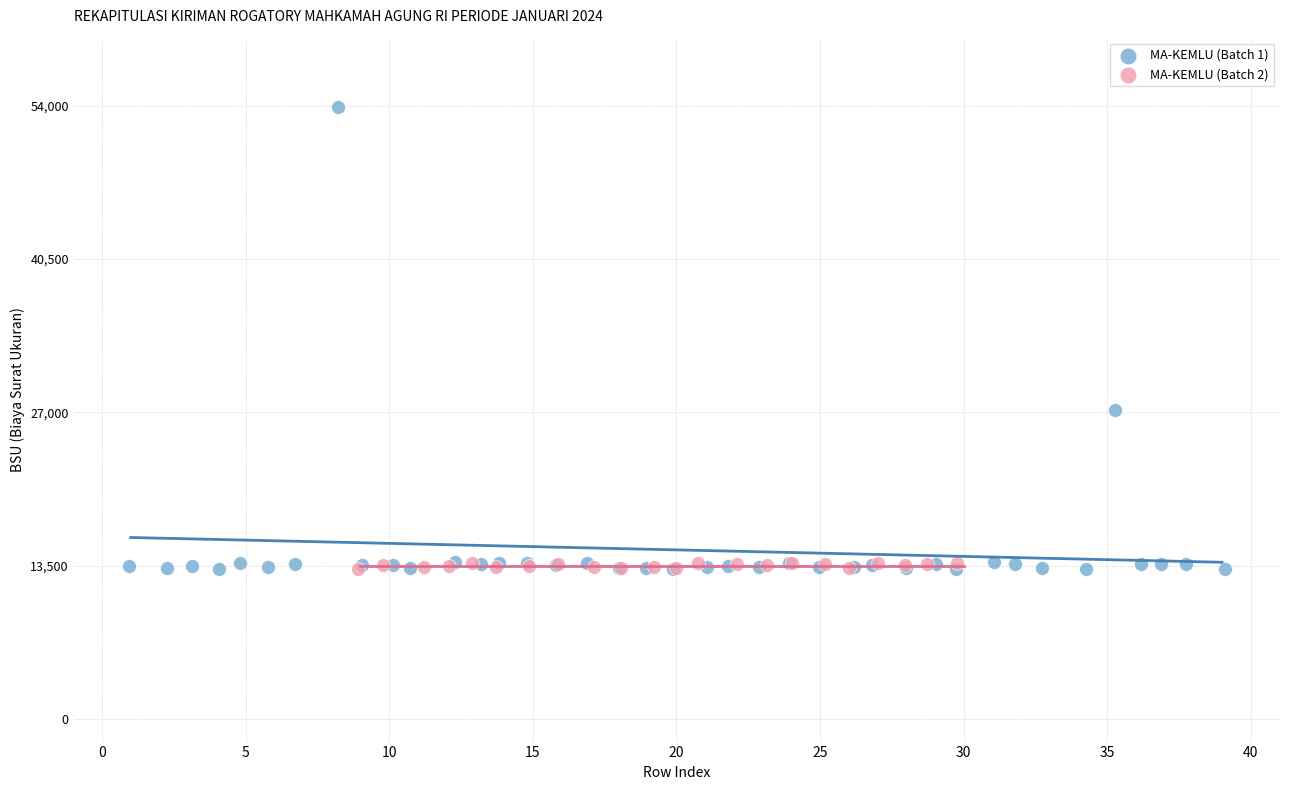

Which series reaches the maximum Y coordinate?

MA-KEMLU (Batch 1)